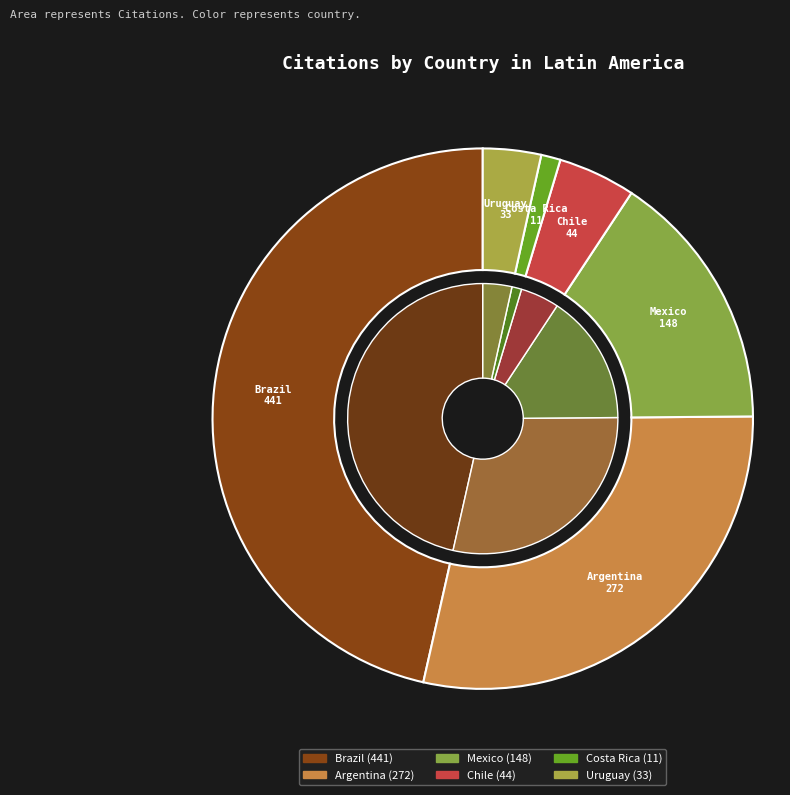

True or false: Chile accounts for 19% of the total.

False